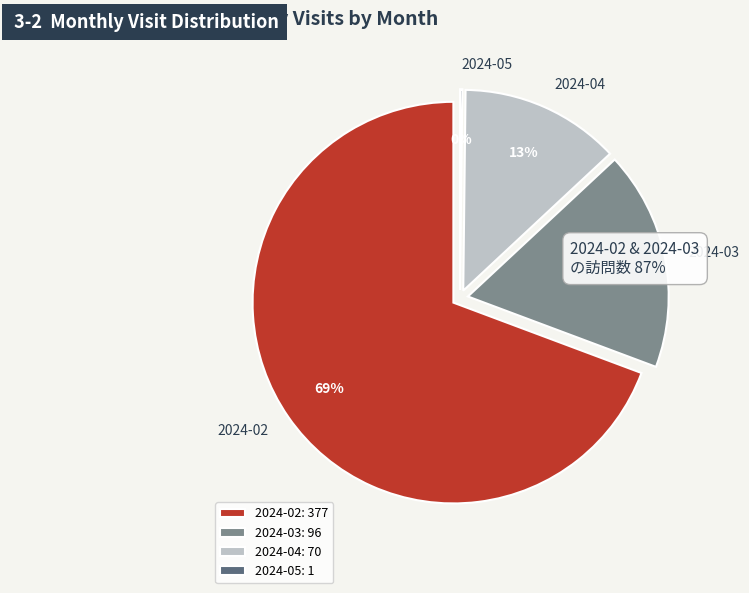

Is it true that 2024-02 is 63% of the pie?

False